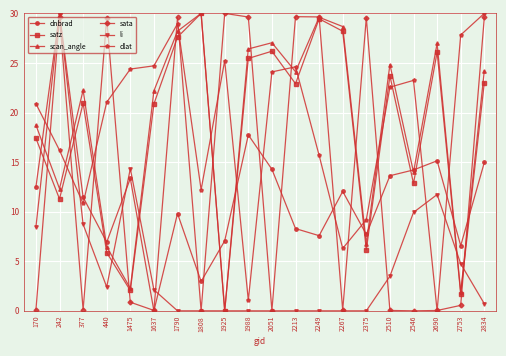

Which series changed the most between 1475 and 2510?

scan_angle